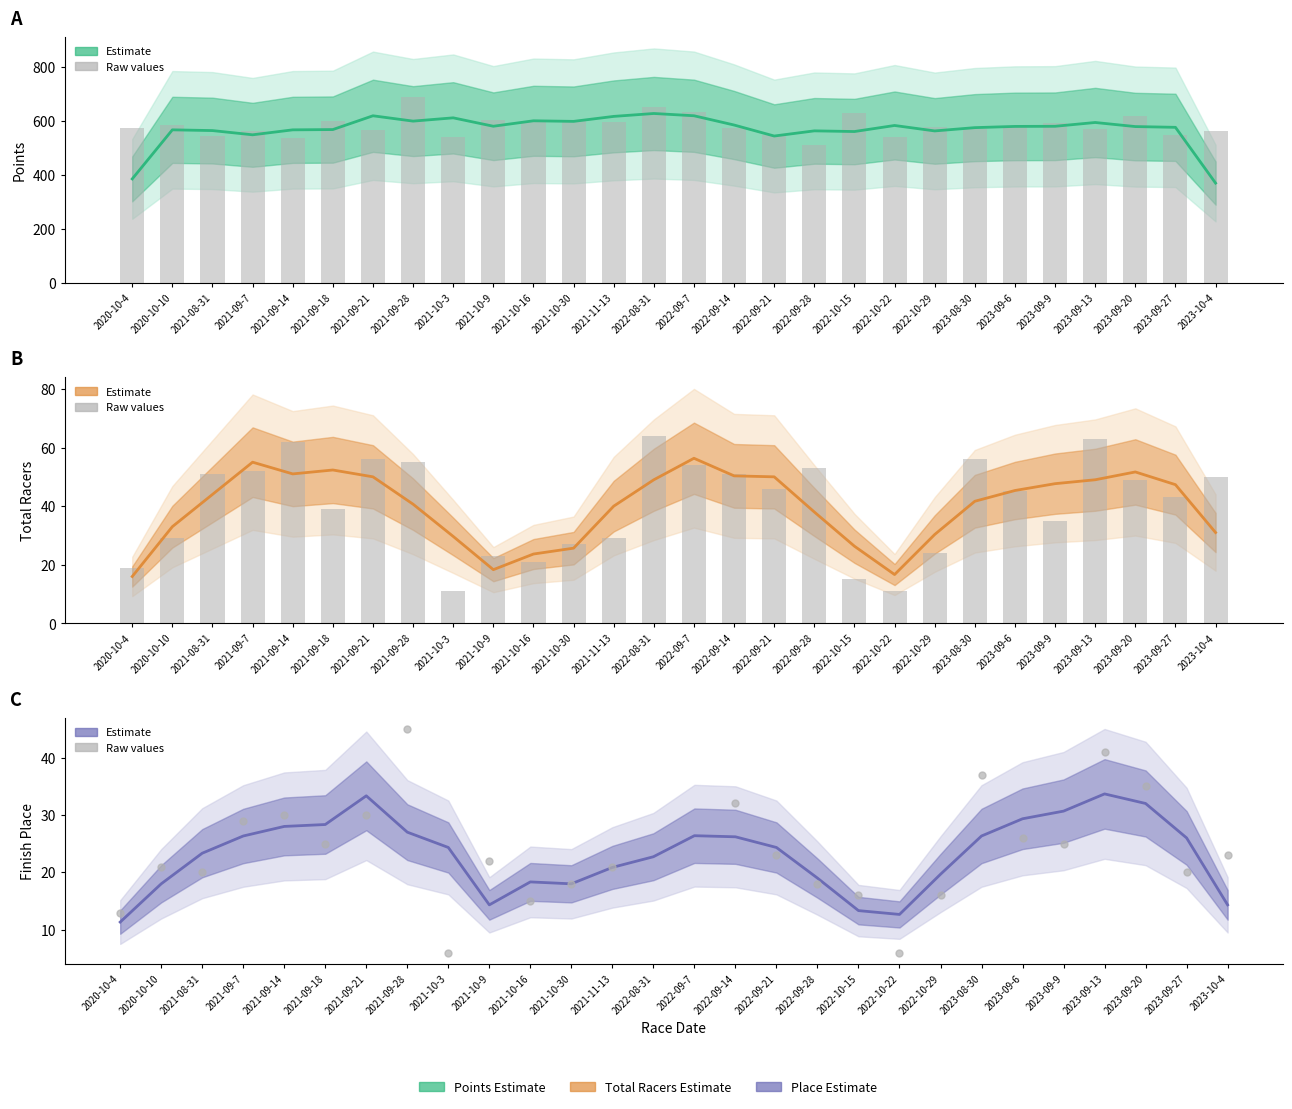

Which series has the widest spread of Y values?

Points (smoothed)